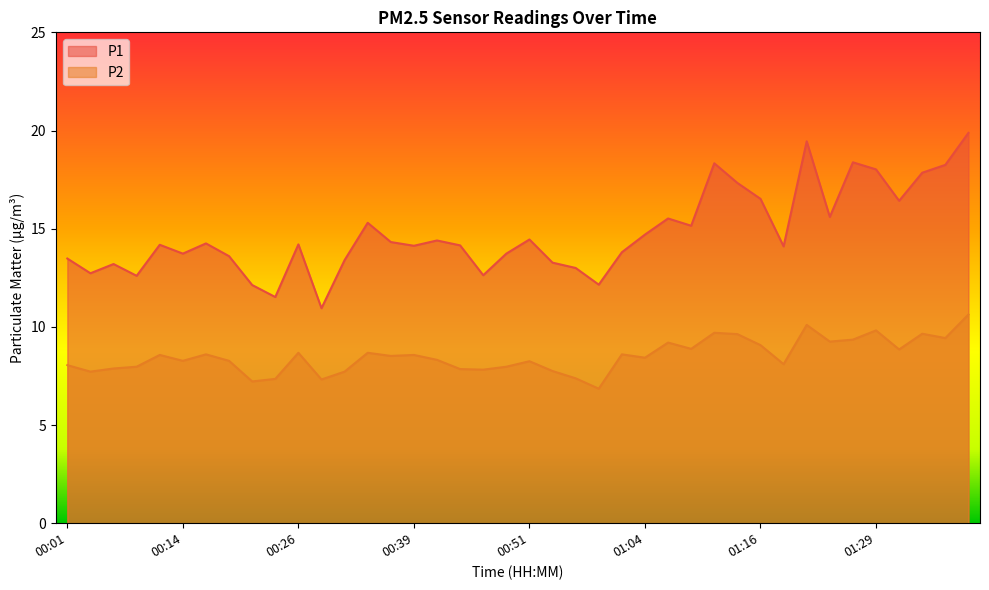

Which category has the lowest value in the P2 series?

00:59